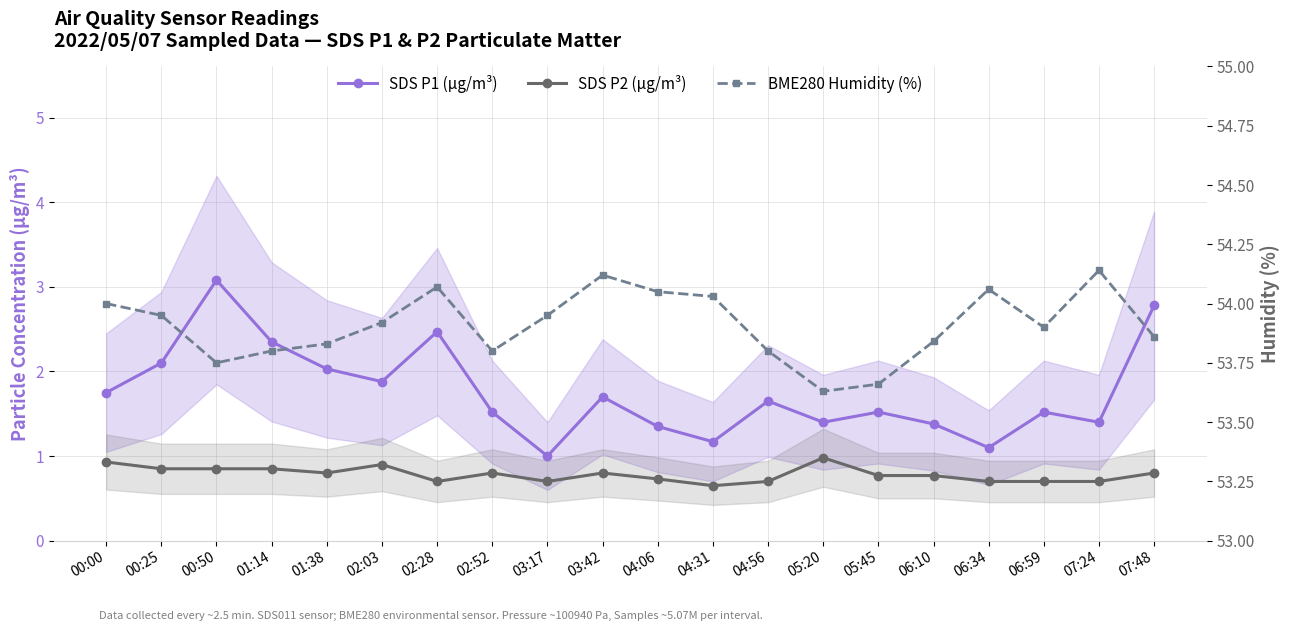

True or false: SDS P2 (µg/m³) and SDS P1 (µg/m³) cross at least once.

False